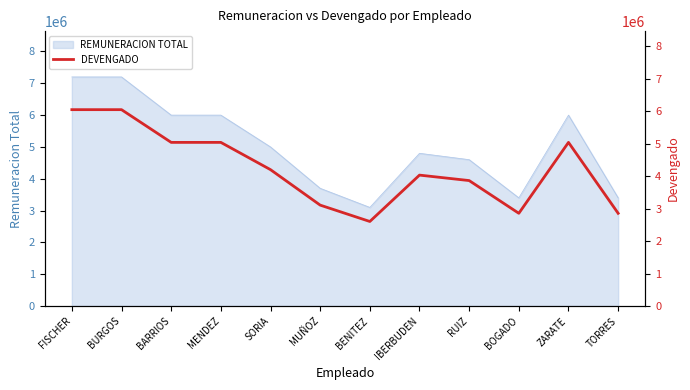

What is the difference between the maximum and minimum values?

3444000